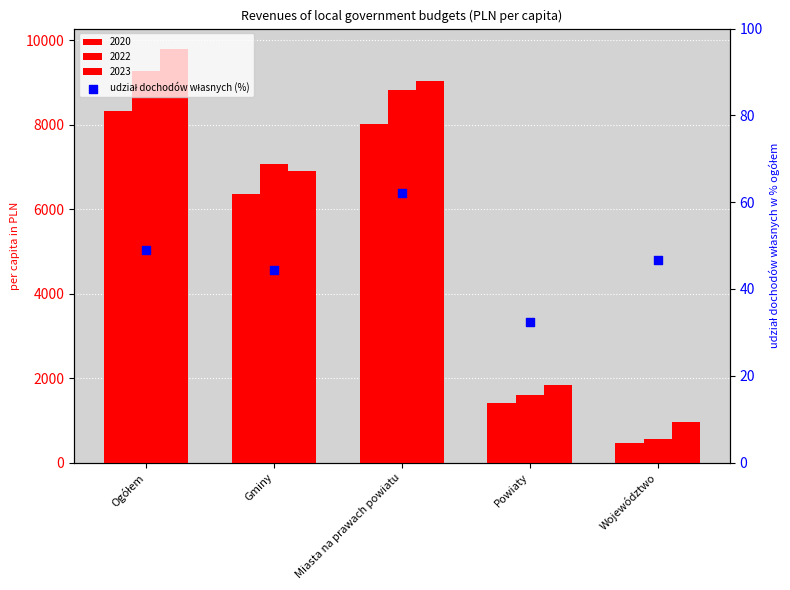

What is the change in value from Ogółem to Miasta na prawach powiatu?

+13.0